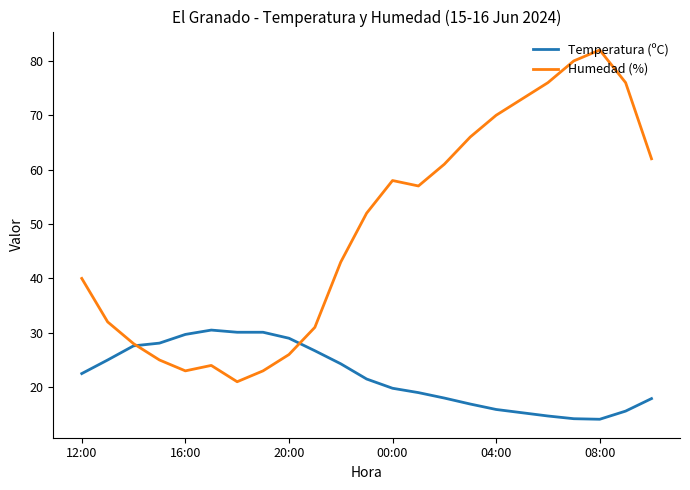

What is the difference between the second highest and minimum values in the Humedad (%) series?

59.0